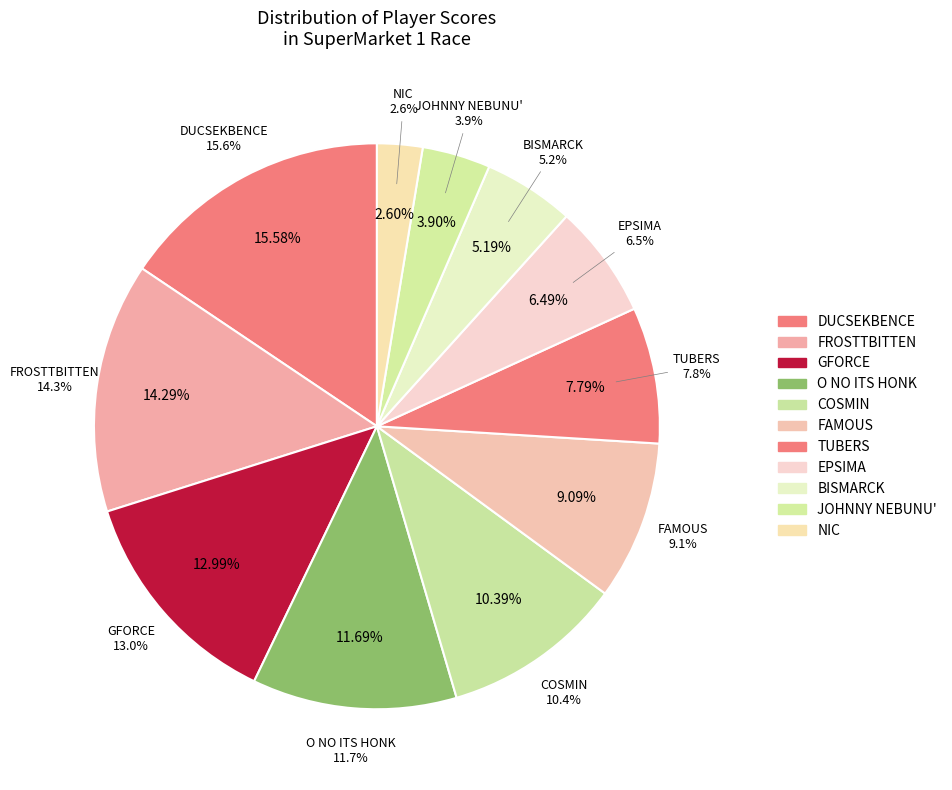

What is the change in value from O NO ITS HONK to COSMIN?

-1